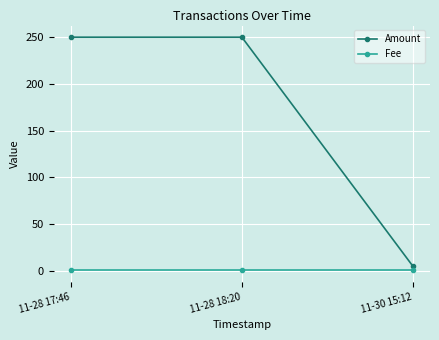

At how many categories does at least one series exceed 197?

2